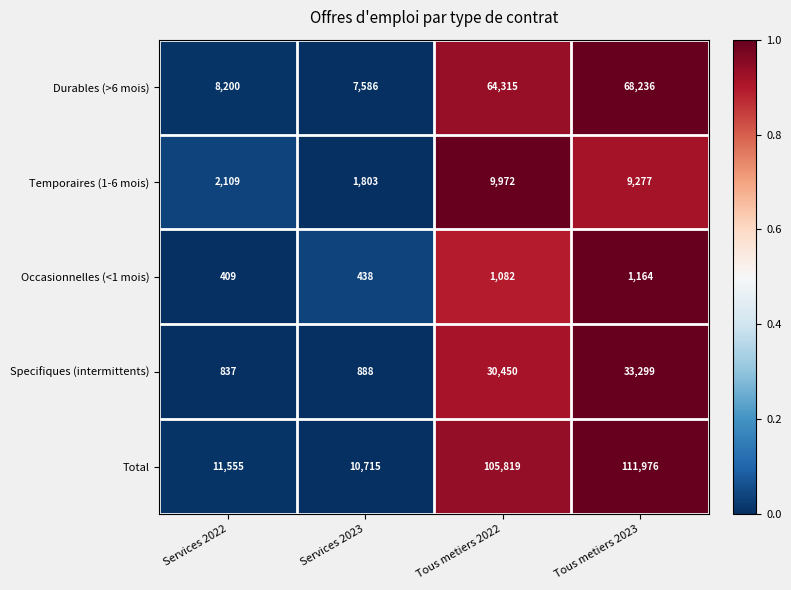

What is the difference between the Durables (>6 mois) values at Tous metiers 2022 and Services 2023?

56729